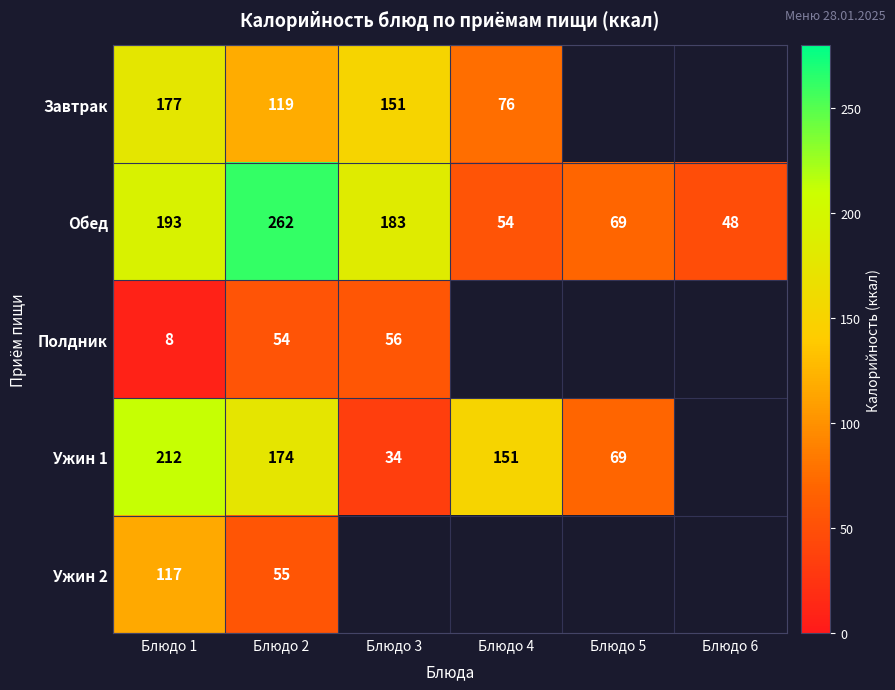

Is it true that Ужин 1 equals 230 at Блюдо 2?

False